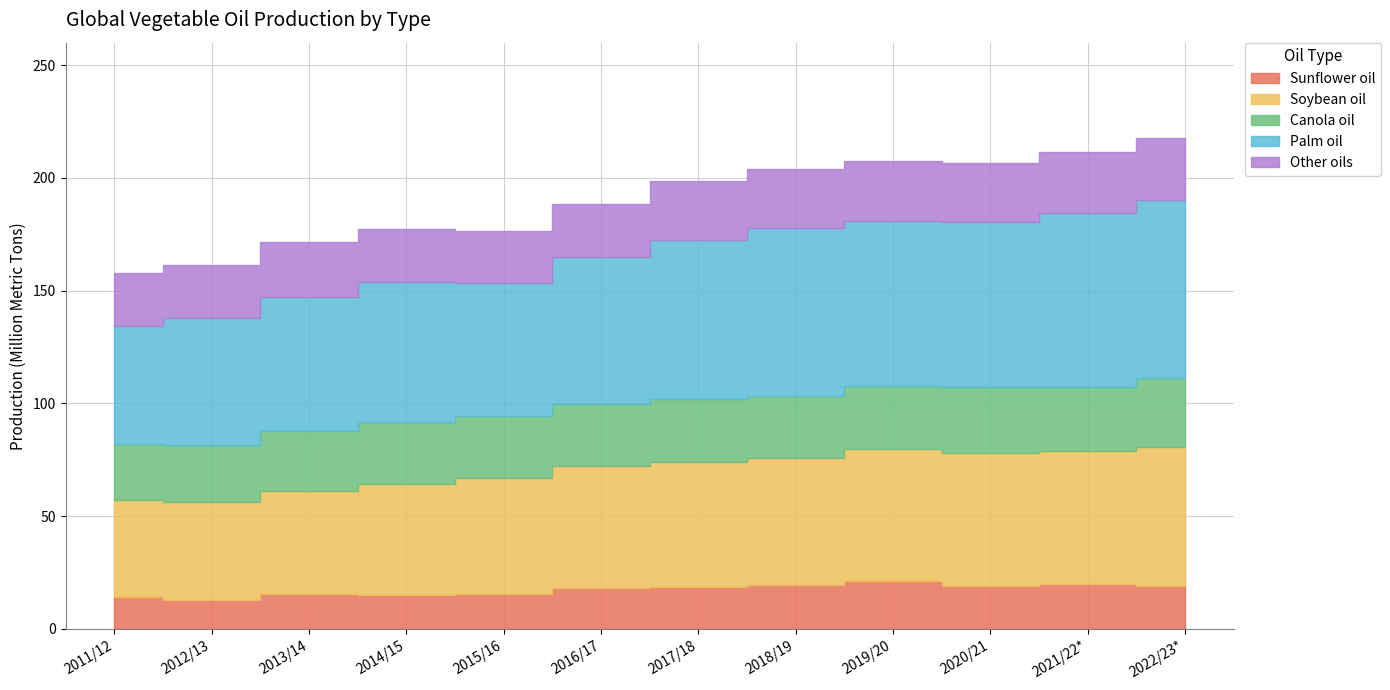

The Palm oil series shows 33.2 at 2012/13. True or false?

False